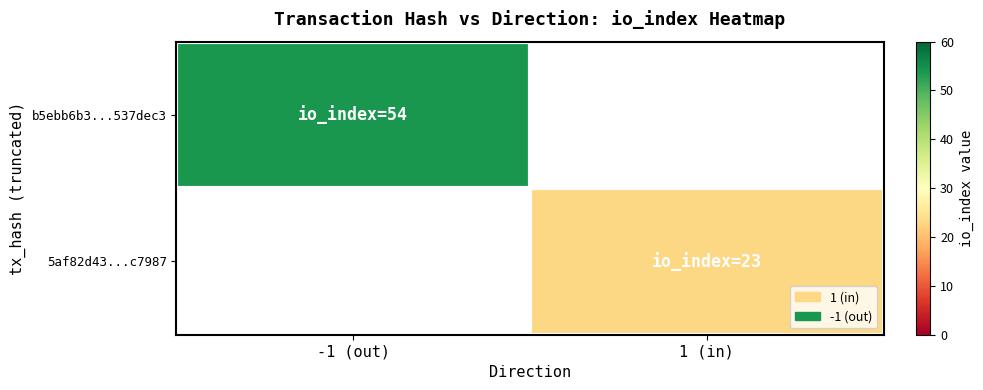

List the series in order of their overall mean, lowest first.

b5ebb6b3...537dec3, 5af82d43...c7987